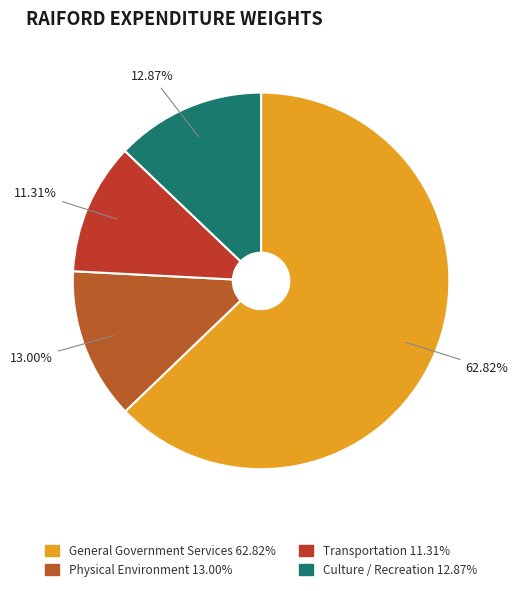

Which slice represents more than half of the pie?

General Government Services